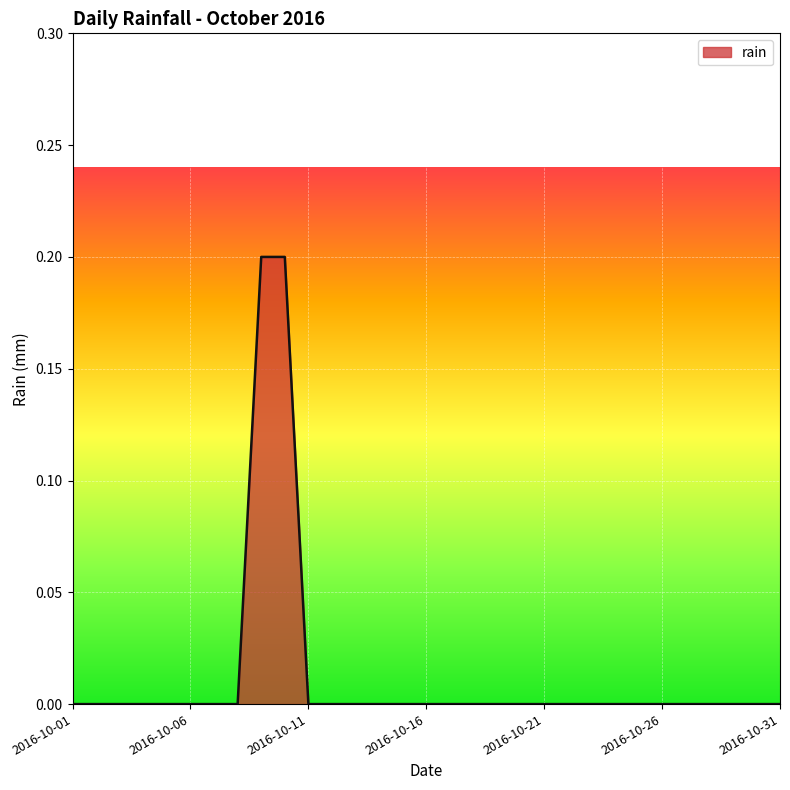

Count the number of data series in this chart.

1